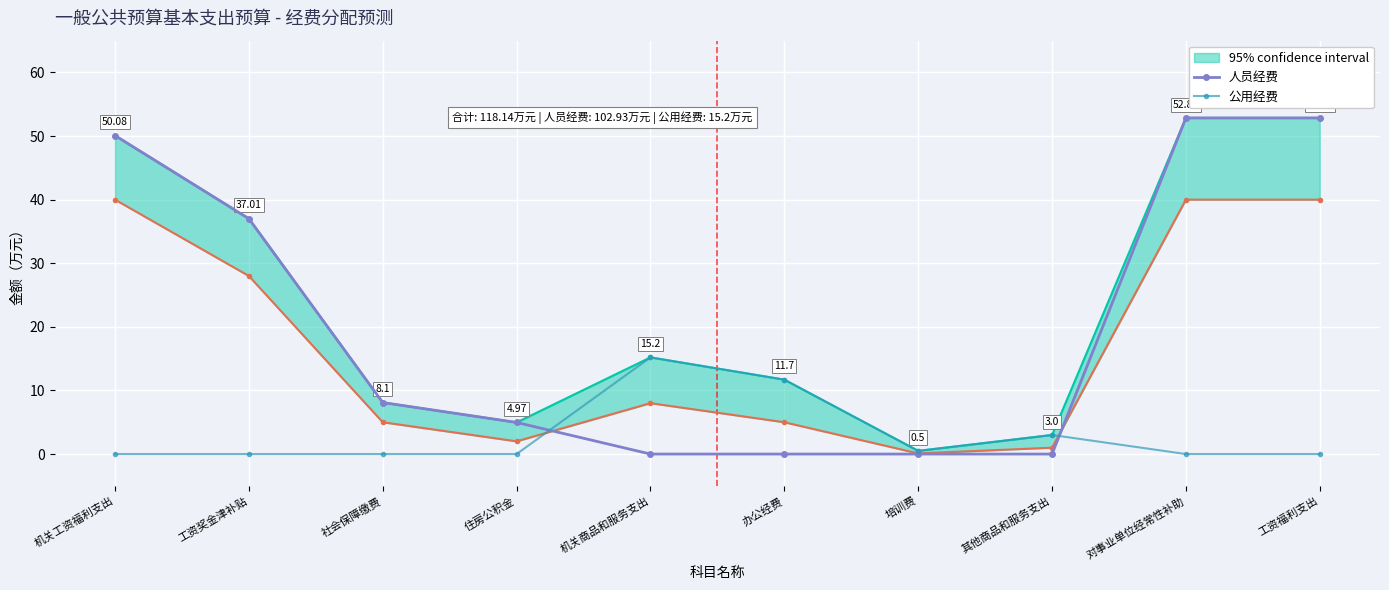

Count the number of categories in the chart.

10